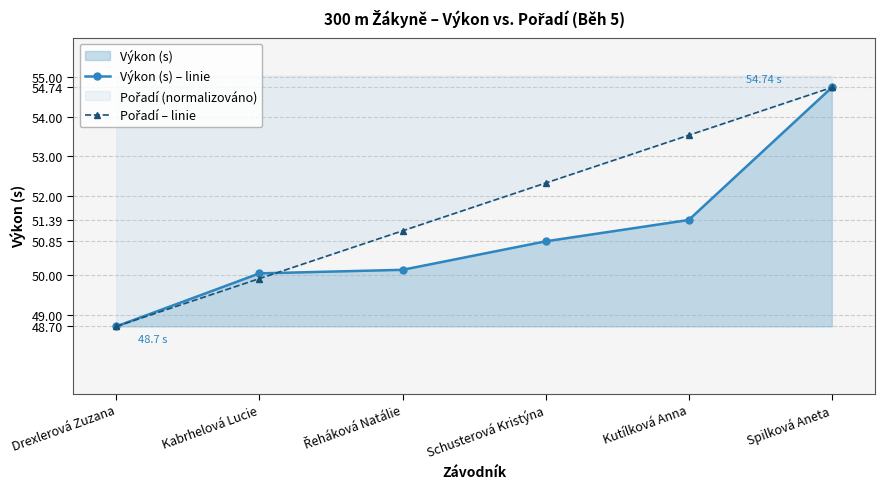

Where does the Pořadí – linie series first go above 52?

Schusterová Kristýna